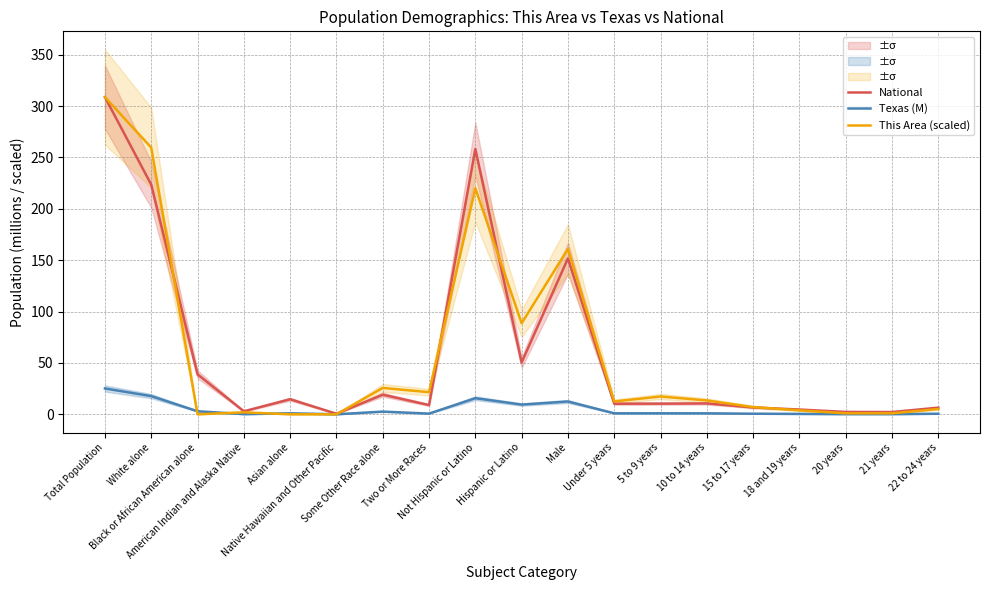

What position from the left is 20 years?

17